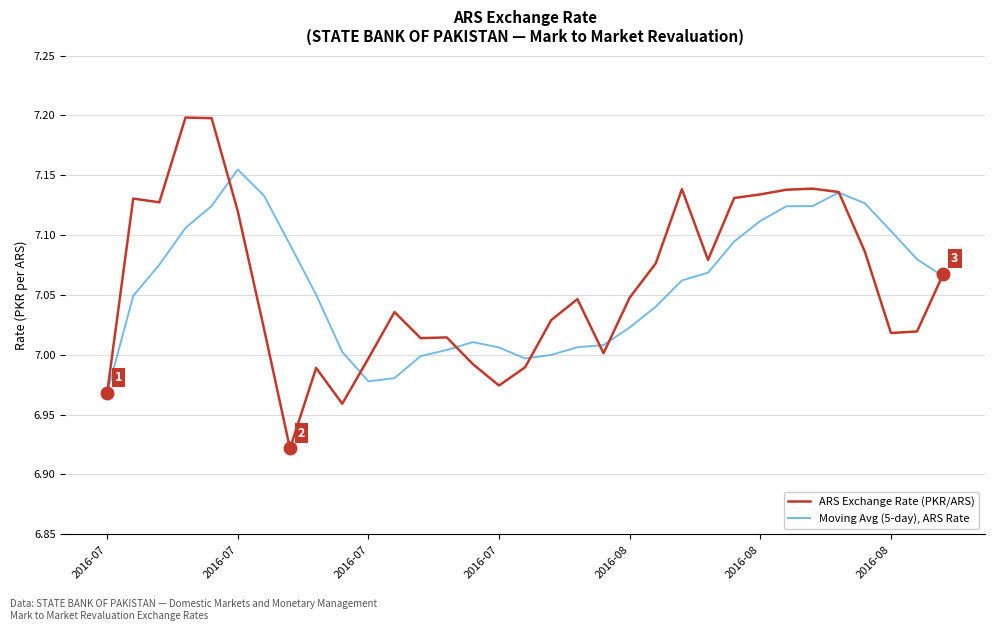

Which series has the widest spread of values?

ARS Exchange Rate (PKR/ARS)